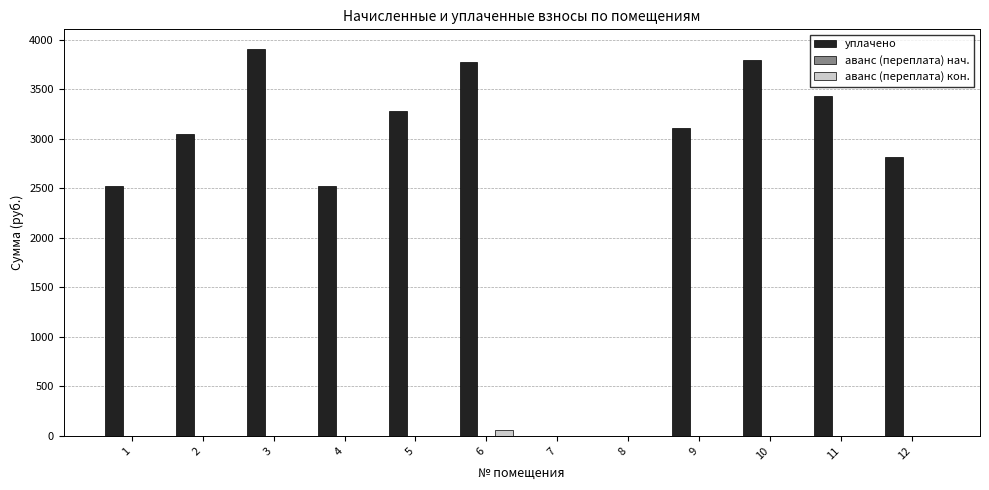

What is the total value across all series at 2?

3044.3